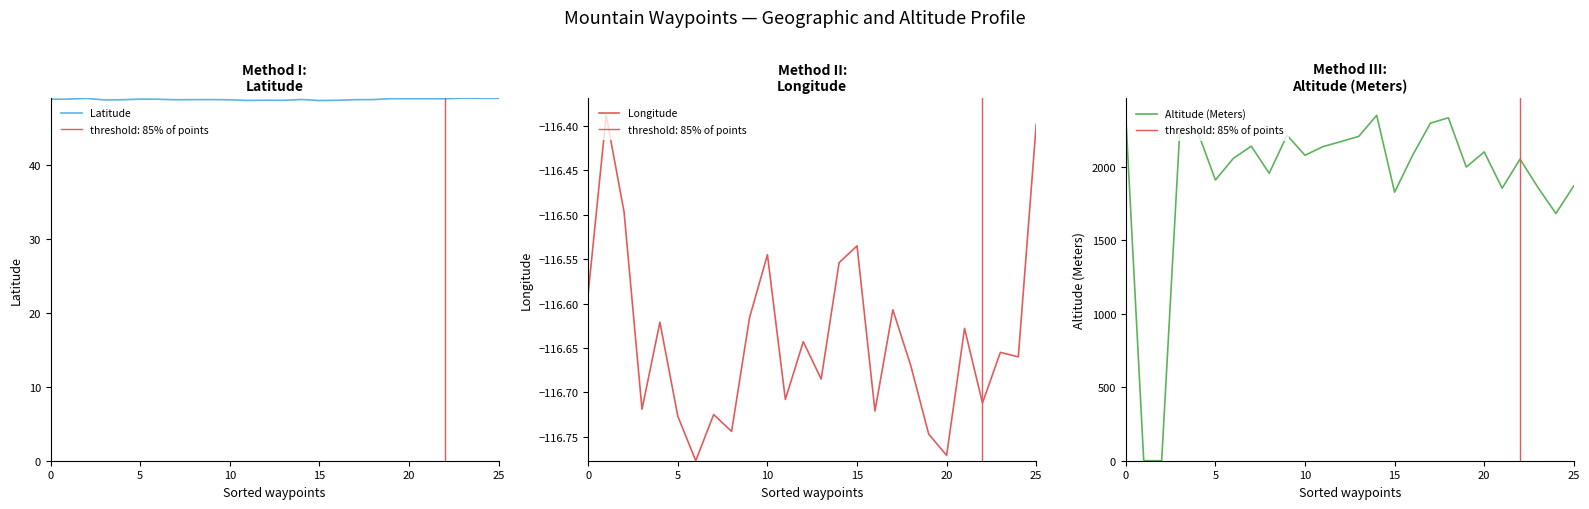

The Latitude series shows 68.2 at 0. True or false?

False